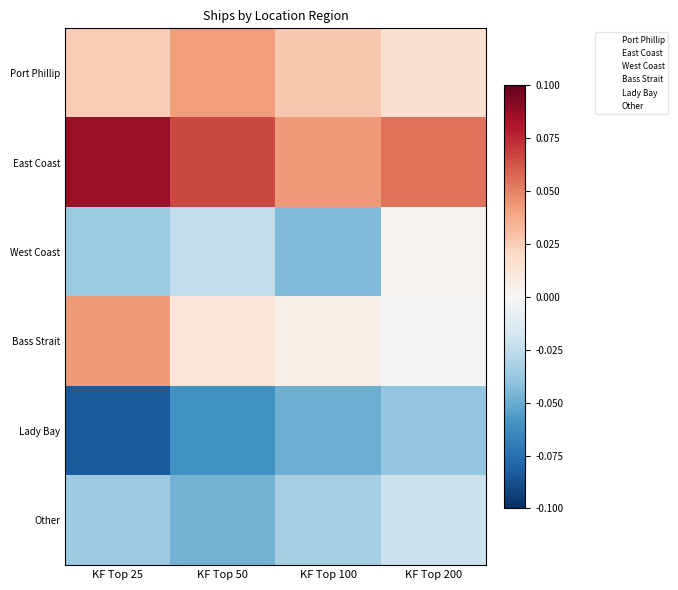

At which category is the sum across all series the highest?

KF Top 200